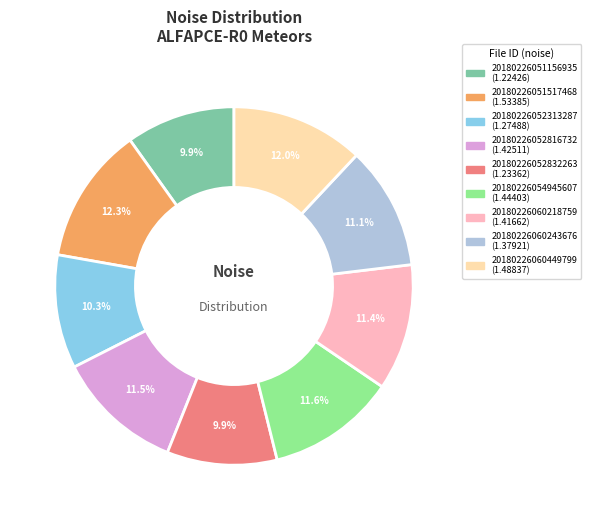

Is 20180226060218759 the majority of the pie?

No